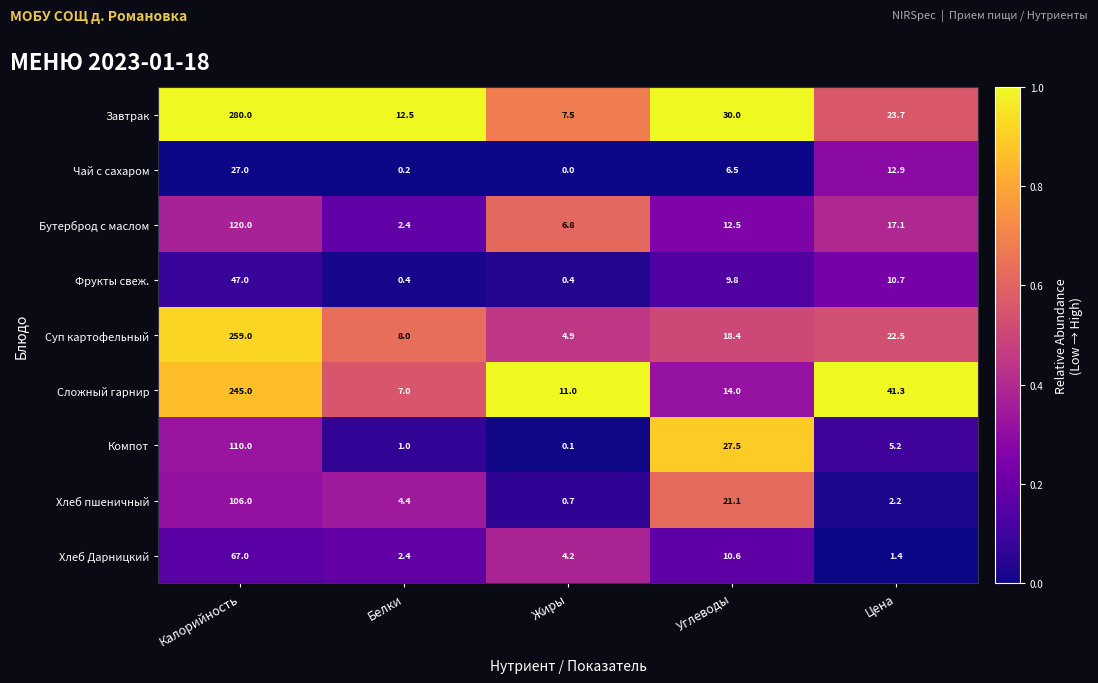

List the series in order of their peak value, highest first.

Завтрак, Суп картофельный, Сложный гарнир, Бутерброд с маслом, Компот, Хлеб пшеничный, Хлеб Дарницкий, Фрукты свеж., Чай с сахаром